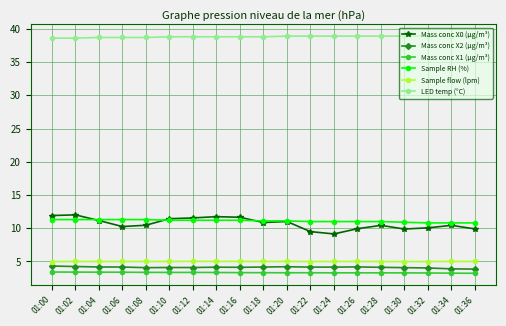

True or false: Mass conc X1 (μg/m³) and Mass conc X2 (μg/m³) intersect in this chart.

False